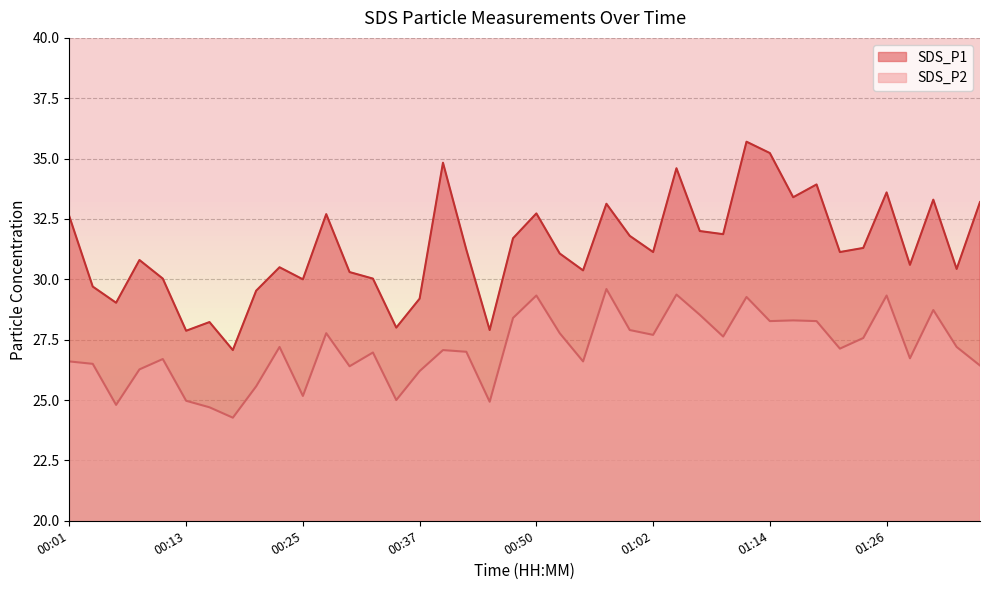

What is the difference between the maximum and minimum values in the SDS_P2 series?

5.3